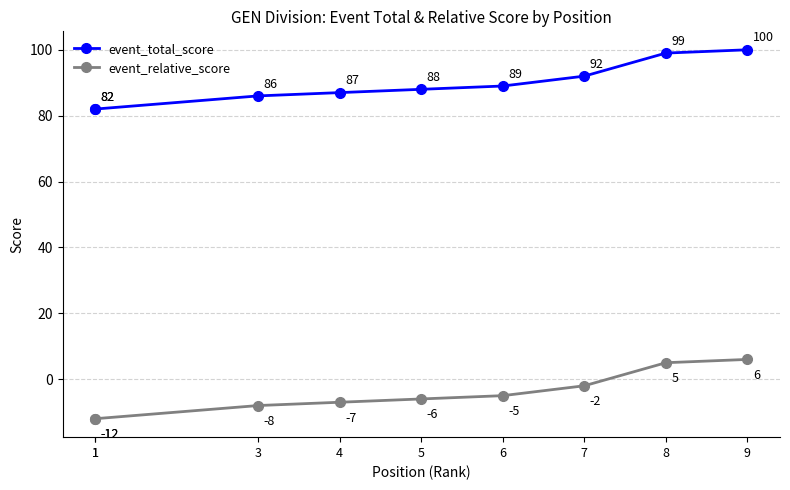

What is the difference between the highest and lowest values at 3?

94